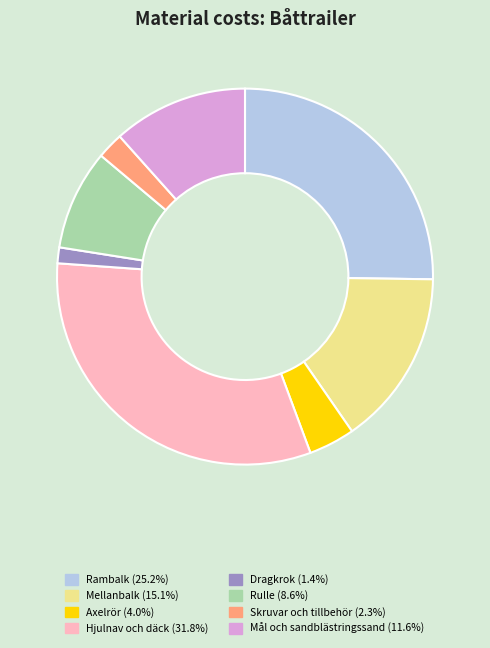

Combined, do Axelrör and Mål och sandblästringssand account for over 50%?

No